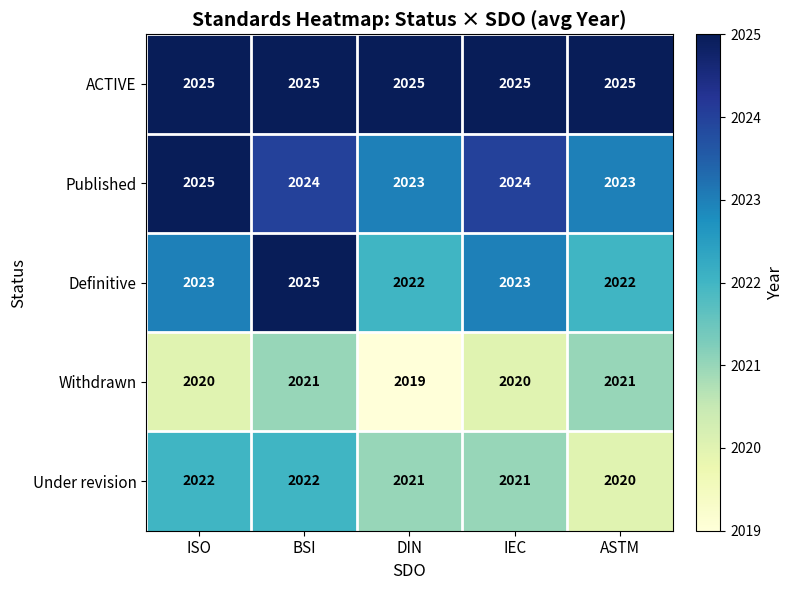

Rank the series by their average value, from highest to lowest.

ACTIVE, Published, Definitive, Under revision, Withdrawn